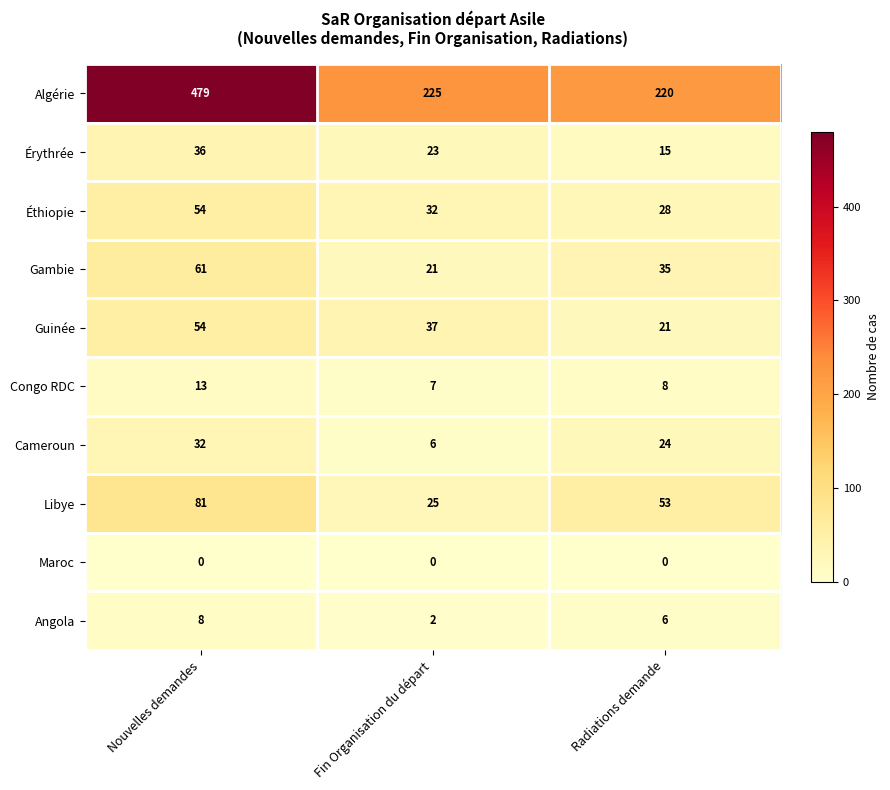

Where is Gambie nearest to the value 41?

Radiations demande